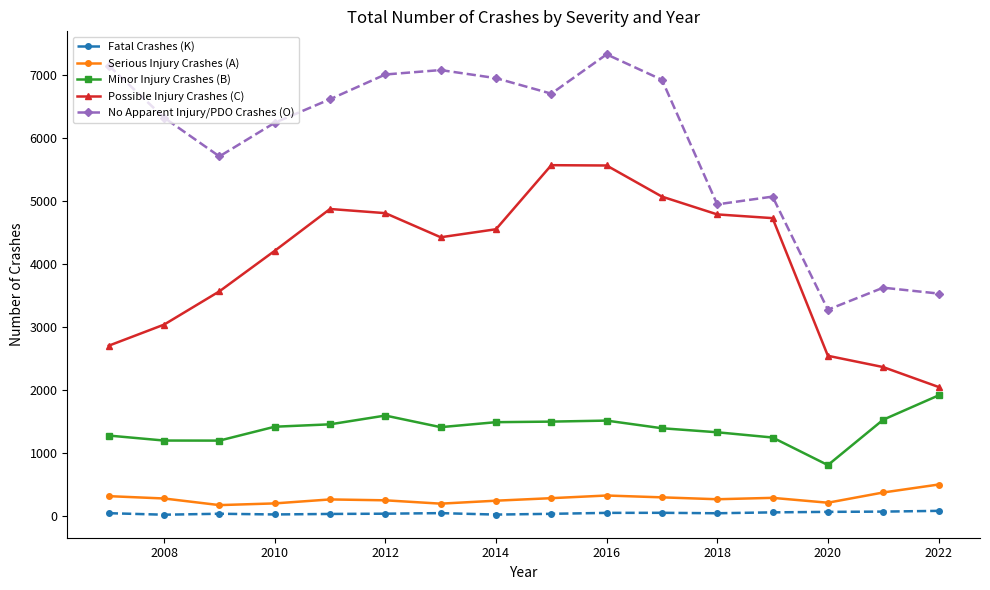

What is the maximum value for Possible Injury Crashes (C)?

5564